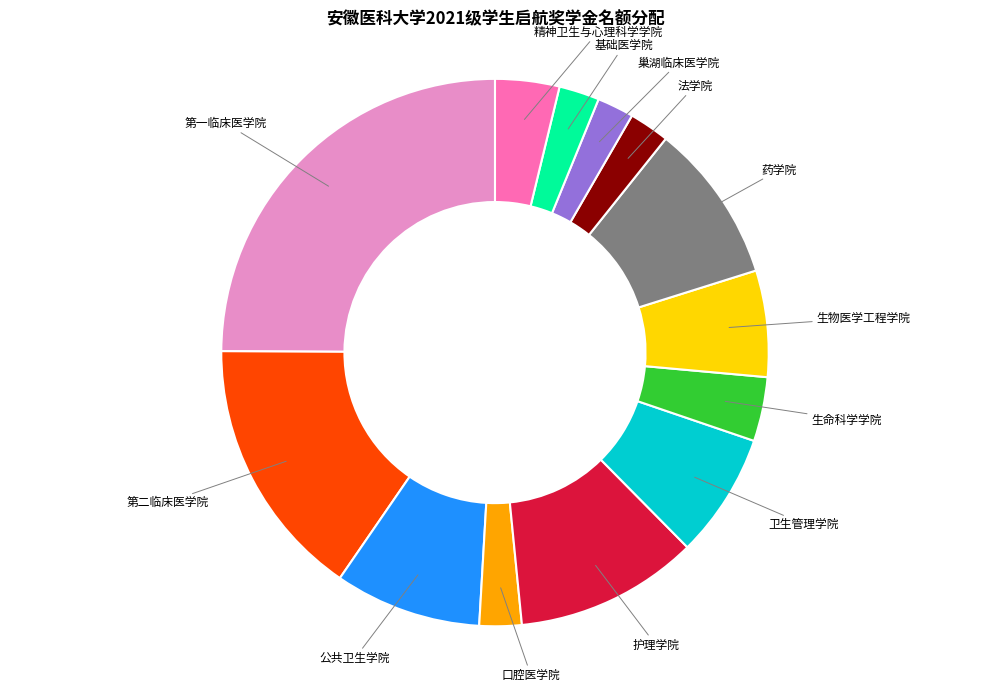

Which category has the biggest portion of the pie?

第一临床医学院